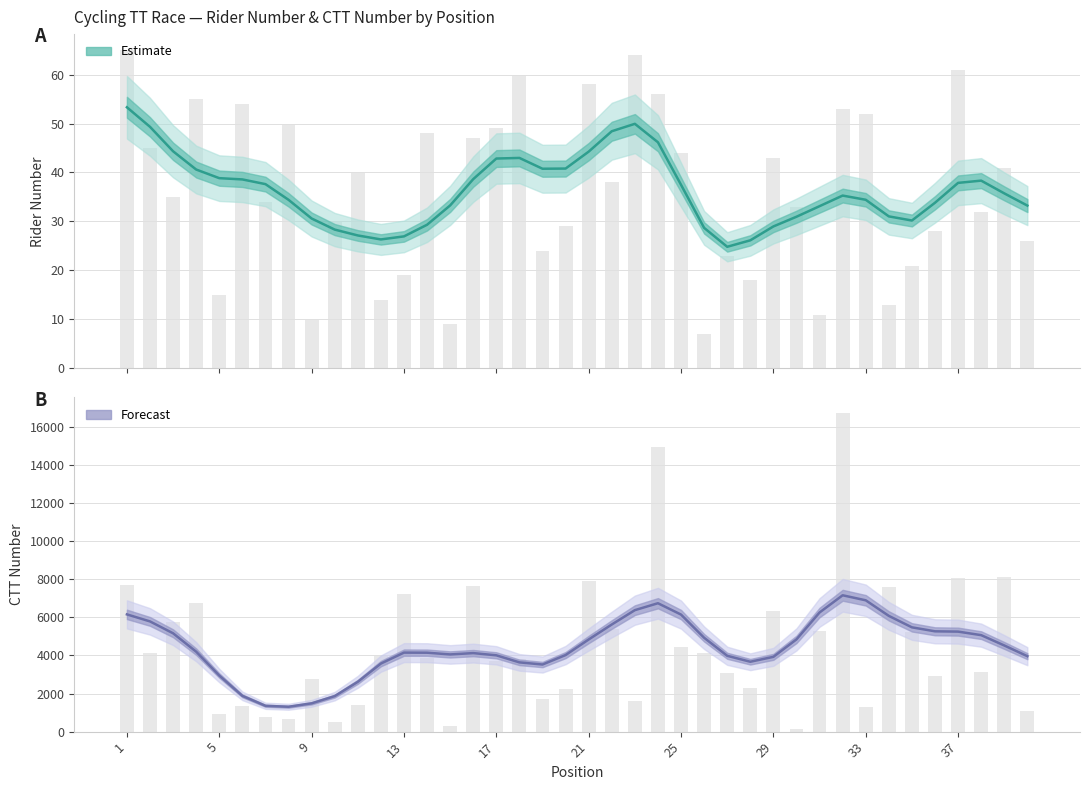

How many groups of bars are there?

40